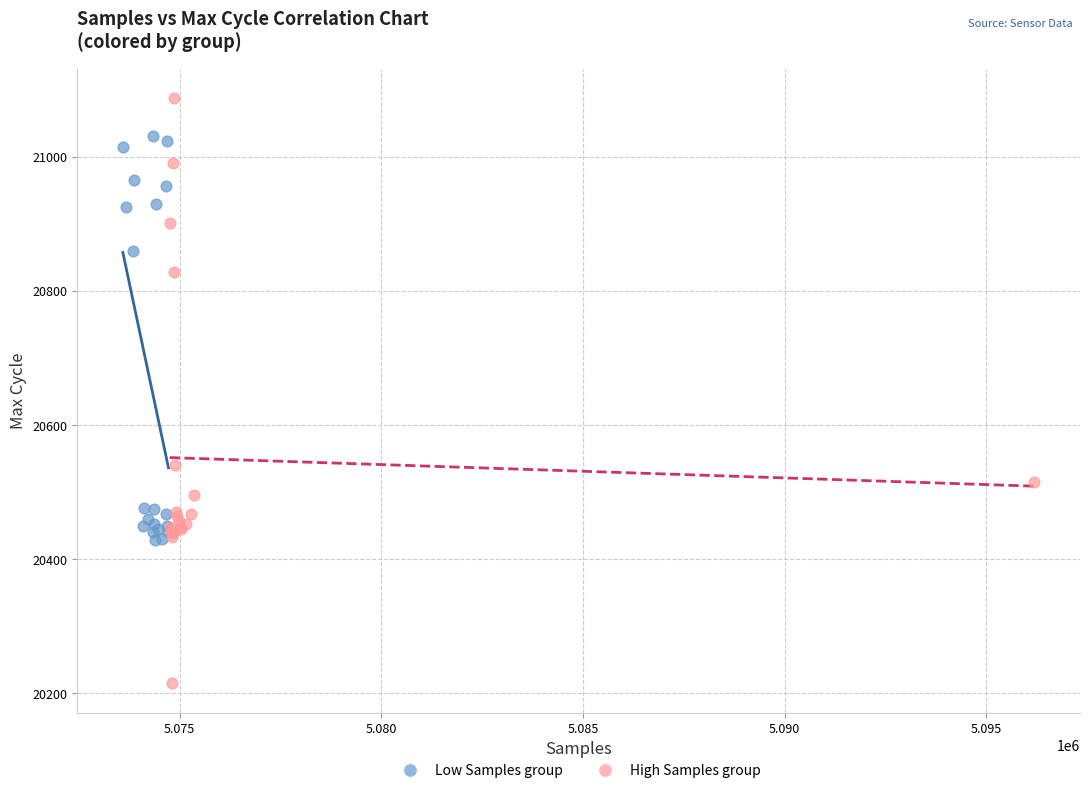

Which series contains the lowest Y value?

High Samples group